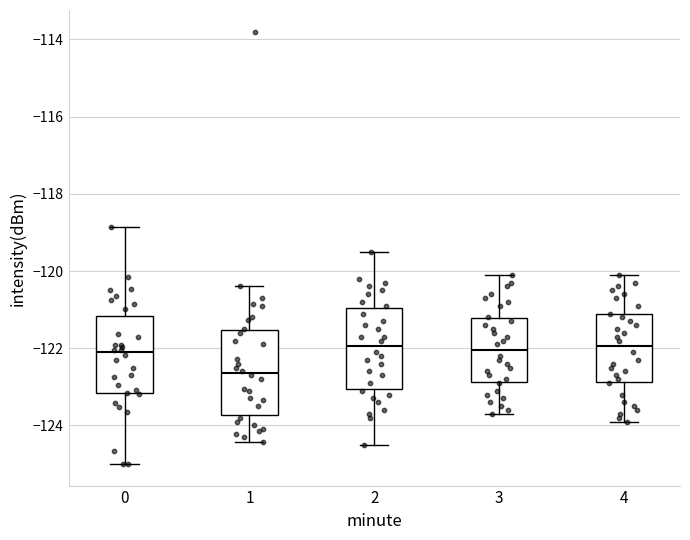

Reading left to right, transcribe this box plot: for each box, give where its median line is, the range the box spans, and where its two whiskers end, as read against the y-axis. The values are not printed on the chart, so give them approximately, as read against the axis.

0: median -122.2, box -123.2 to -121.2, whiskers -125.0 to -118.8
1: median -122.6, box -123.8 to -121.6, whiskers -124.4 to -120.4
2: median -122.0, box -123.0 to -121.0, whiskers -124.4 to -119.4
3: median -122.0, box -122.8 to -121.2, whiskers -123.6 to -120.0
4: median -122.0, box -122.8 to -121.2, whiskers -123.8 to -120.0